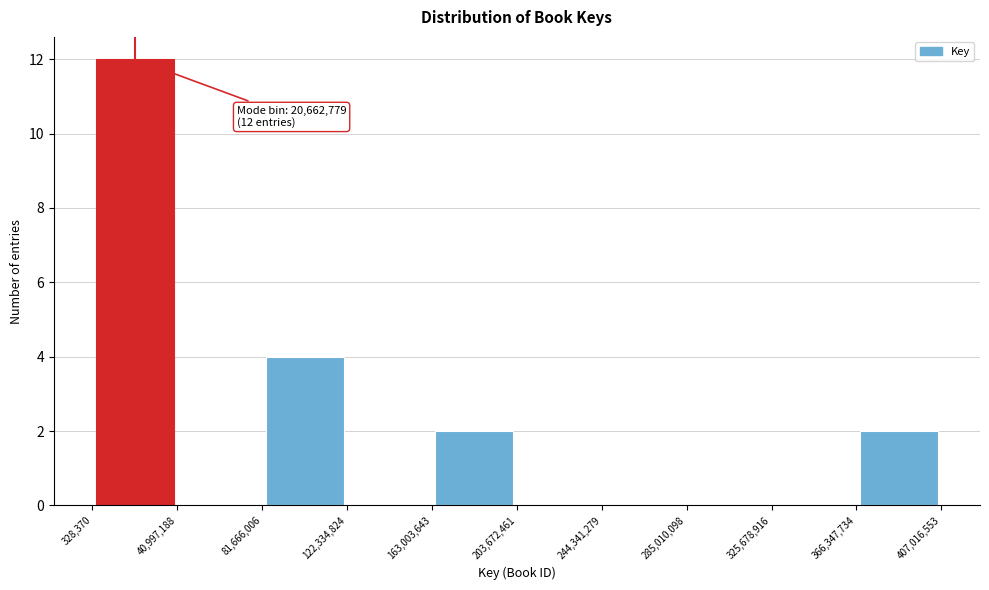

Over which range of the x-axis is the bar tallest?

328,370 to 40,997,188